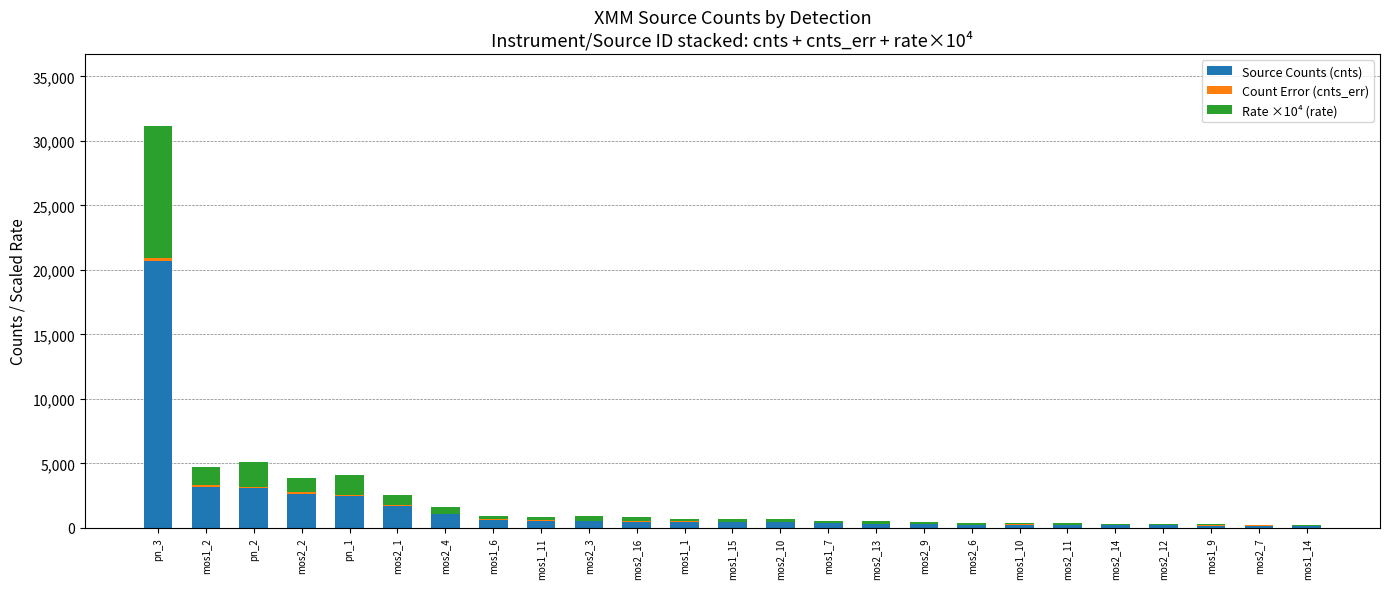

At which category is the sum across all series the highest?

pn_3